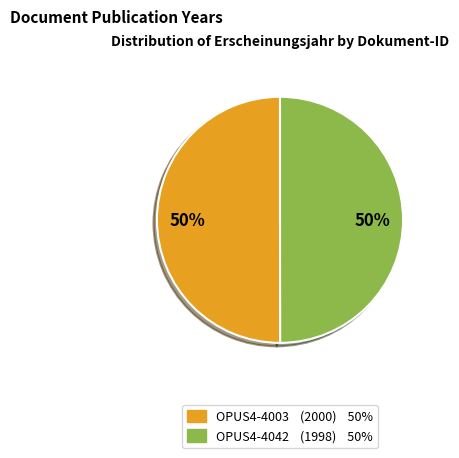

To the nearest percent, what is the combined percentage of OPUS4-4003 and OPUS4-4042?

100%